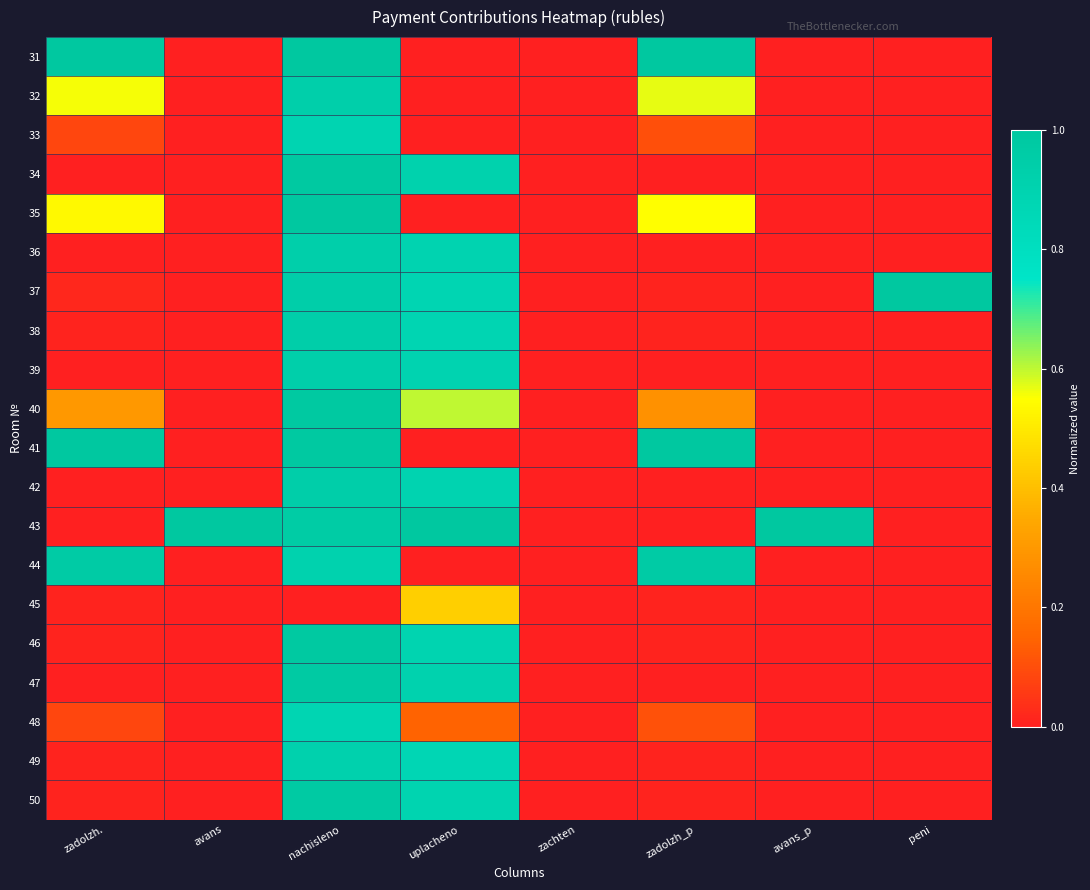

How many data points does each series have?

8